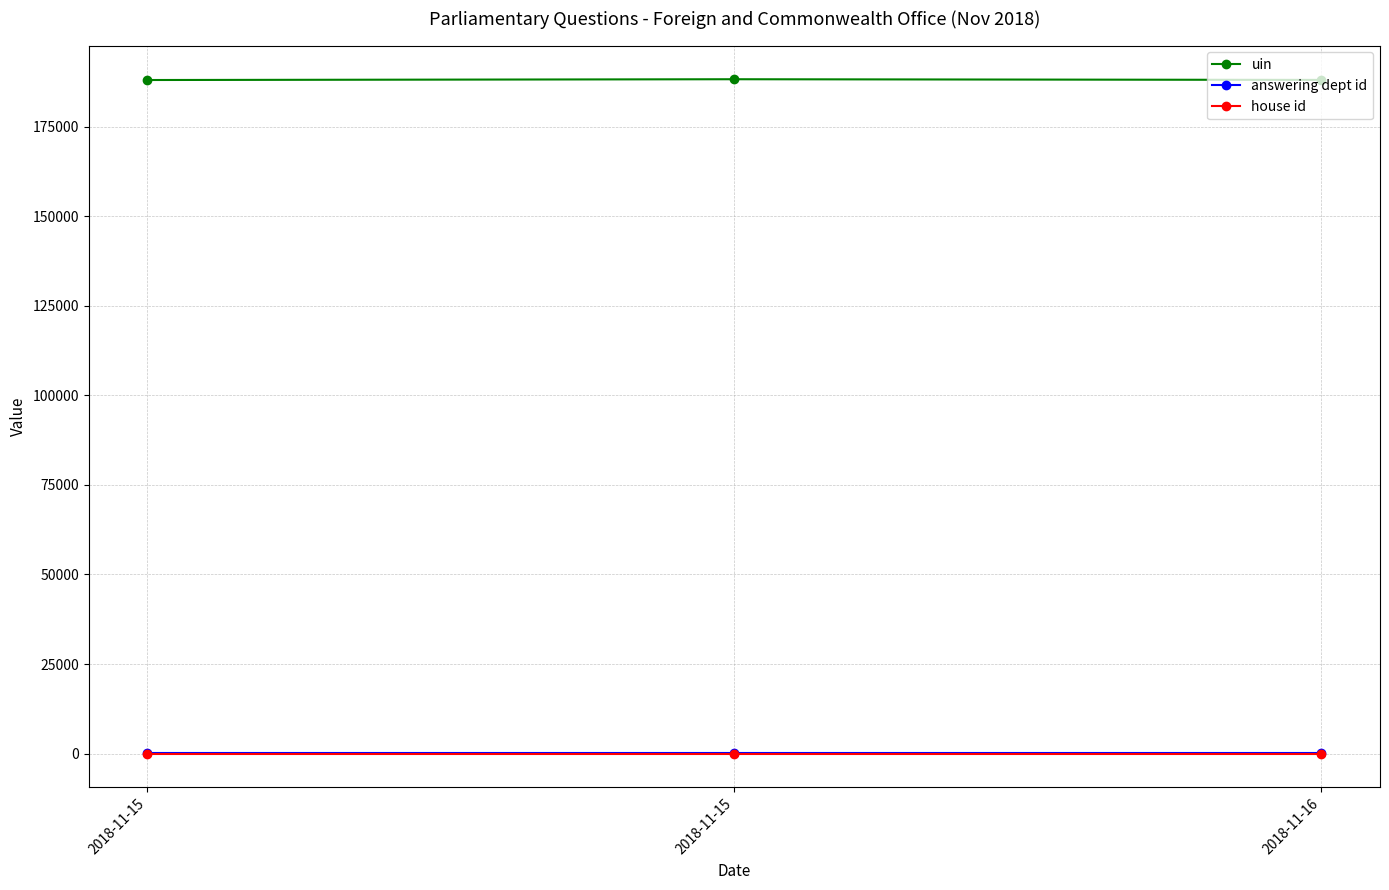

Reading left to right, list all the values displayed in this chart.

uin: 188040	188258	188070
answering dept id: 16	16	16
house id: 1	1	1